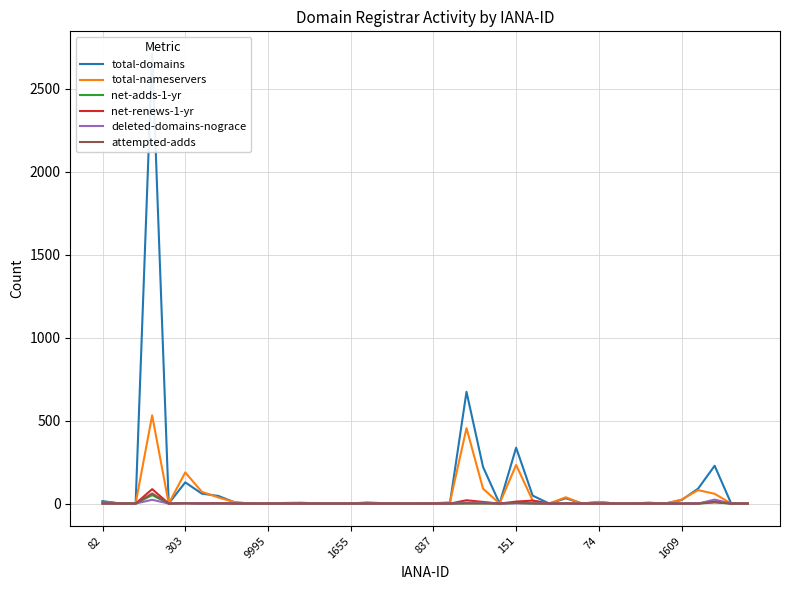

Between 32 and 33, which series saw the biggest shift?

total-nameservers